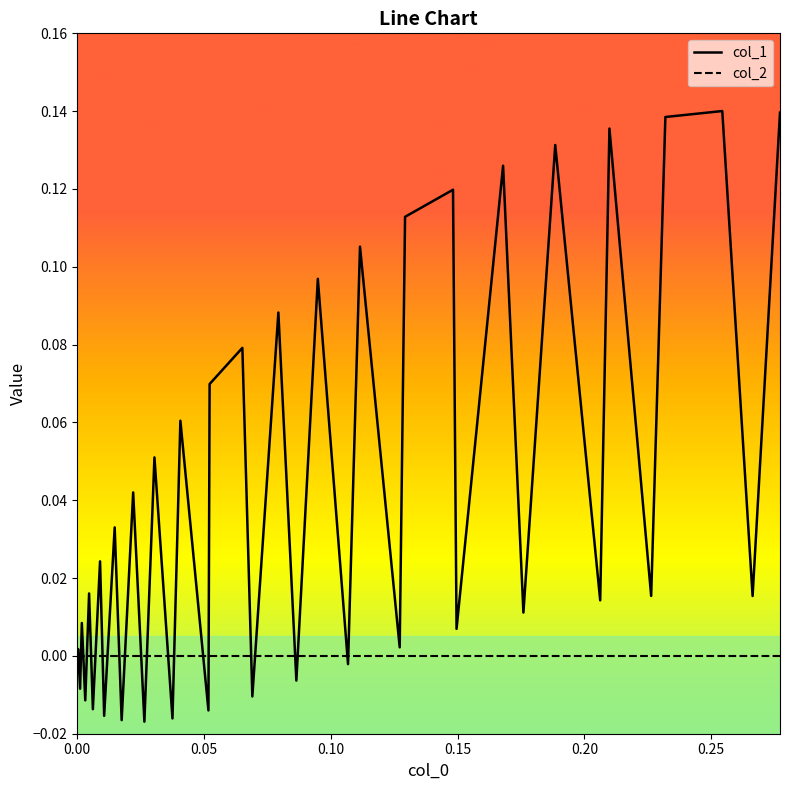

Which series ends up on top after the final intersection of col_1 and col_2?

col_1